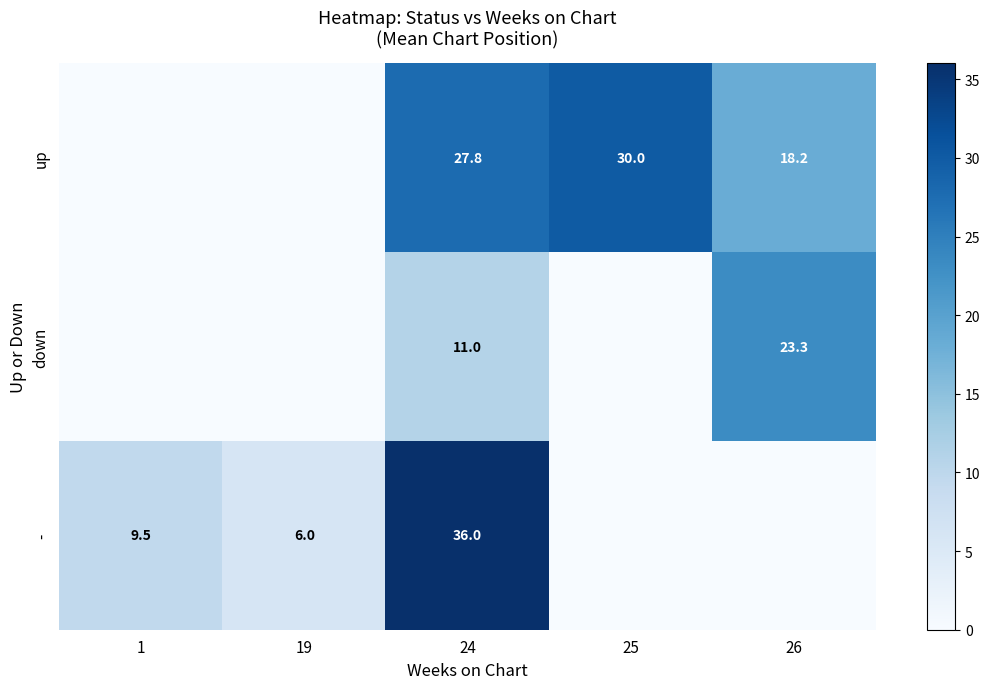

The value of - at 19 is 10.7. True or false?

False